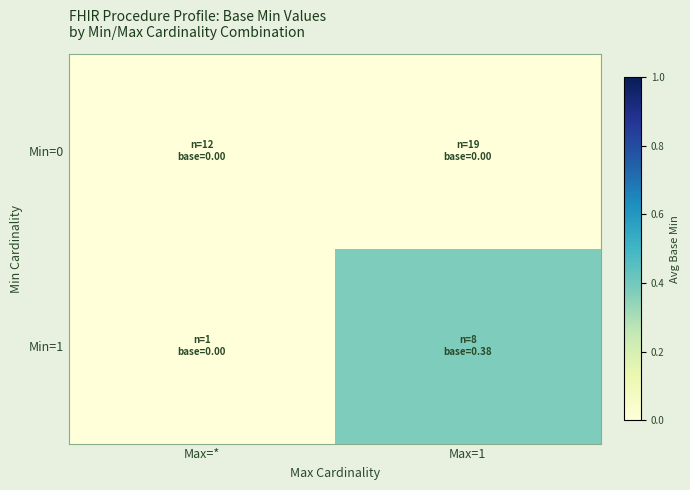

What is the total value across all series at Max=1?

0.4